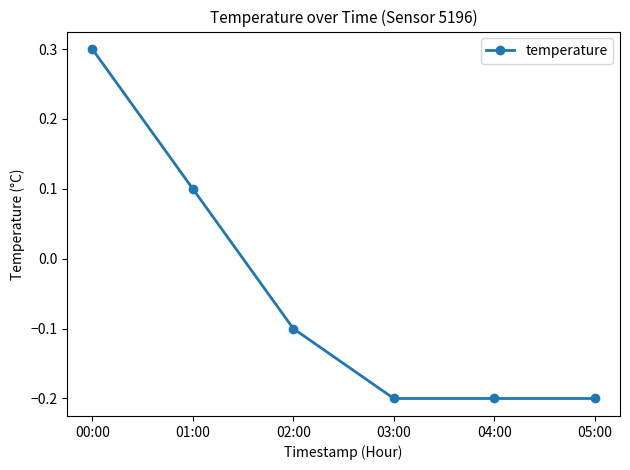

True or false: the data has more than 1 interior local peaks.

False